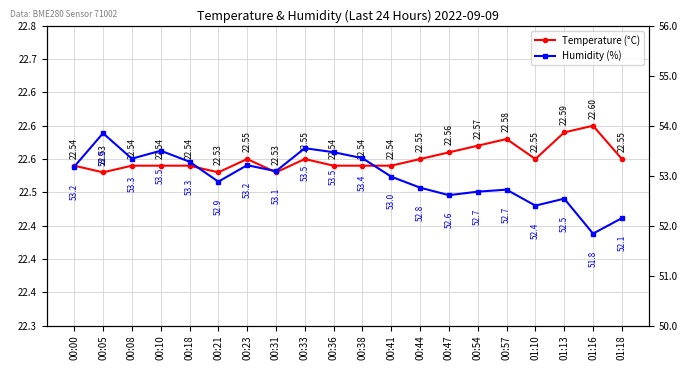

Which series has the largest range (max minus min)?

Humidity (%)